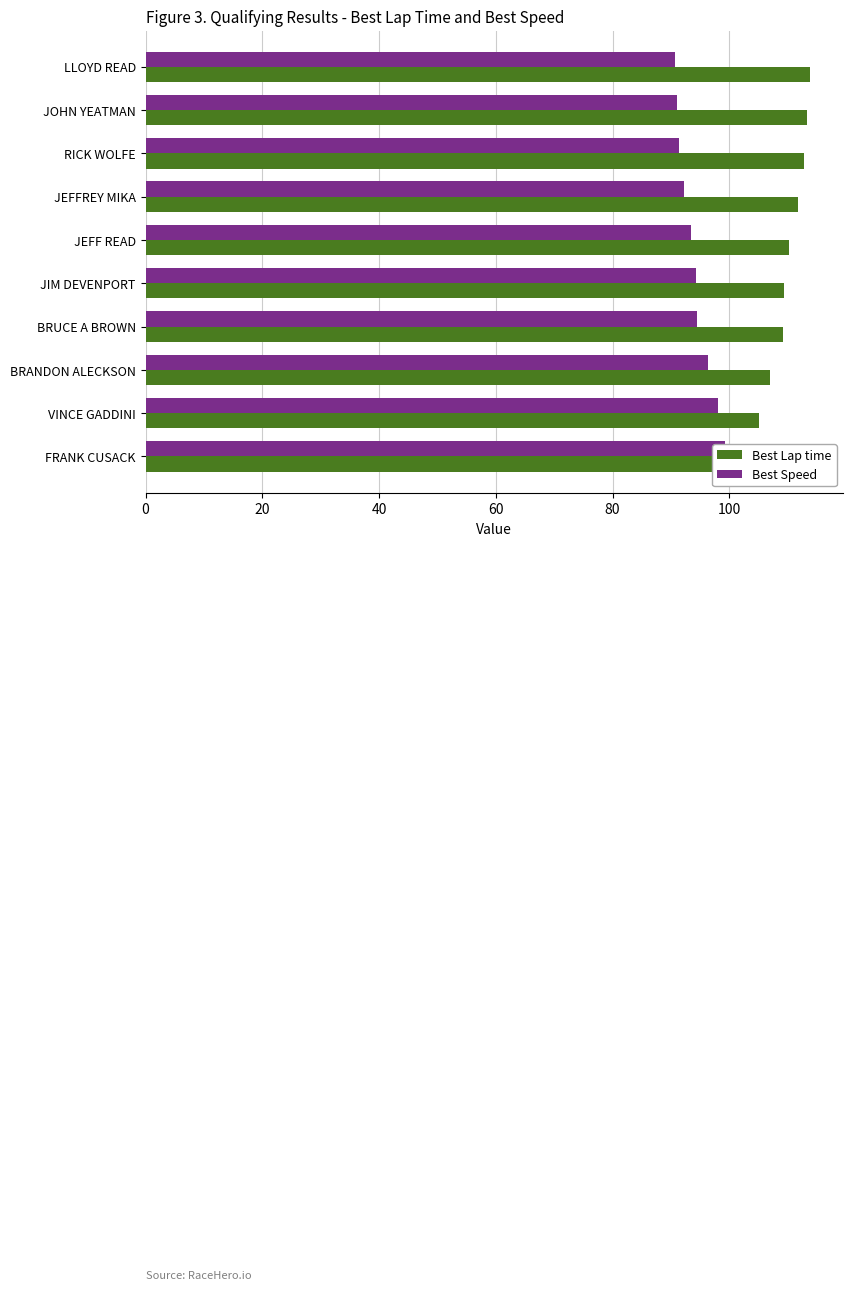

How many groups of bars are there?

10